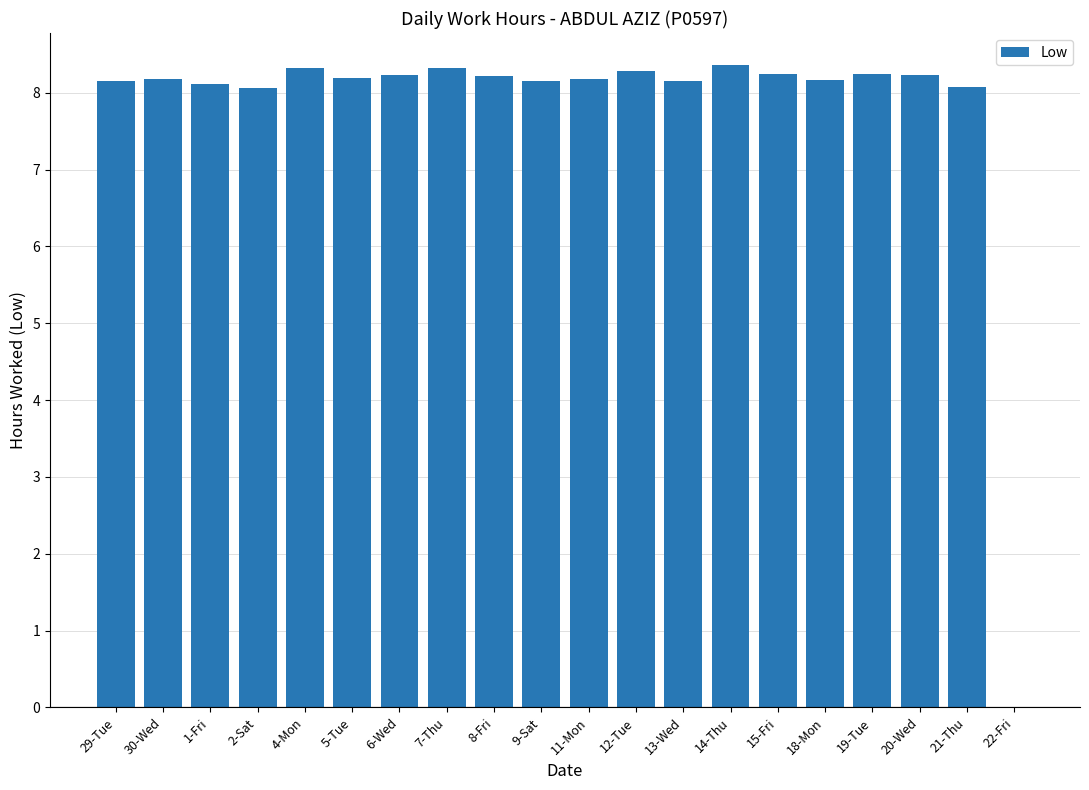

The chart shows a value of 0.0 at 22-Fri. True or false?

True